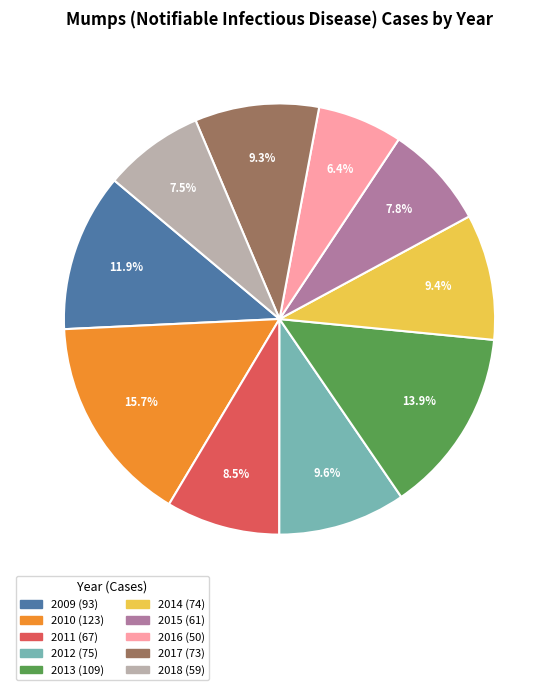

The 2015 slice represents 18% of the pie. True or false?

False